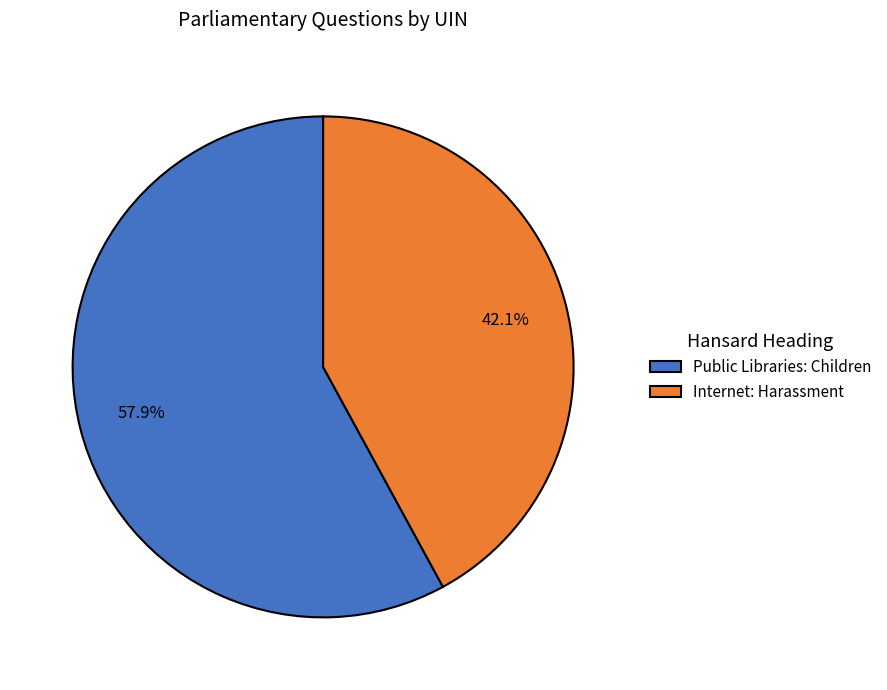

To the nearest percent, what portion does Public Libraries: Children represent?

58%